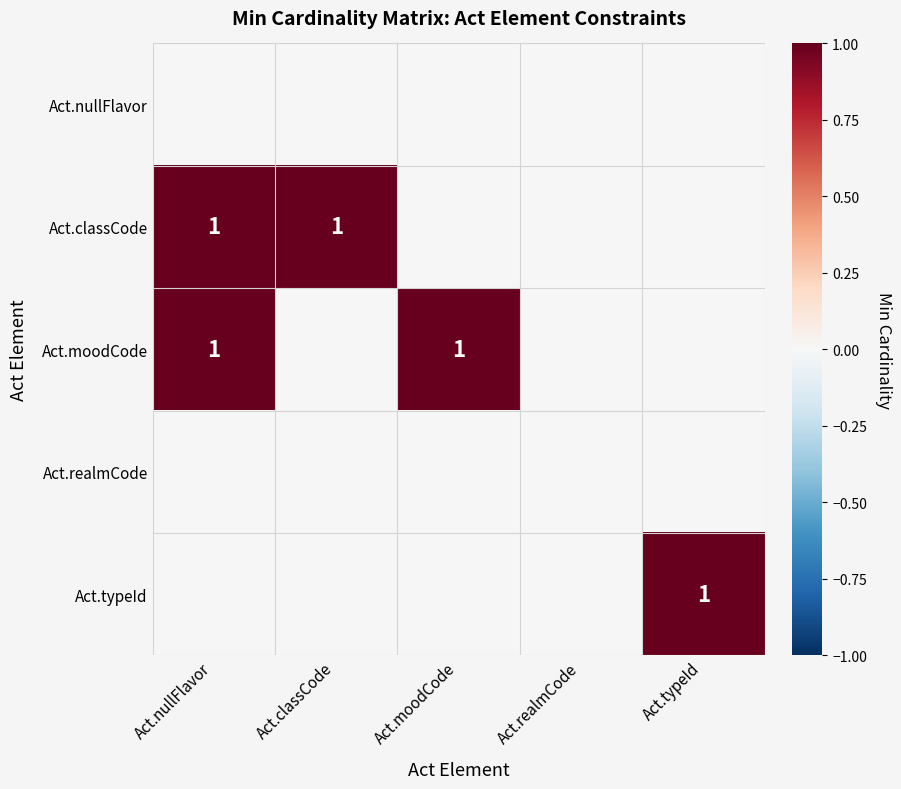

How many categories are shown in the chart?

5